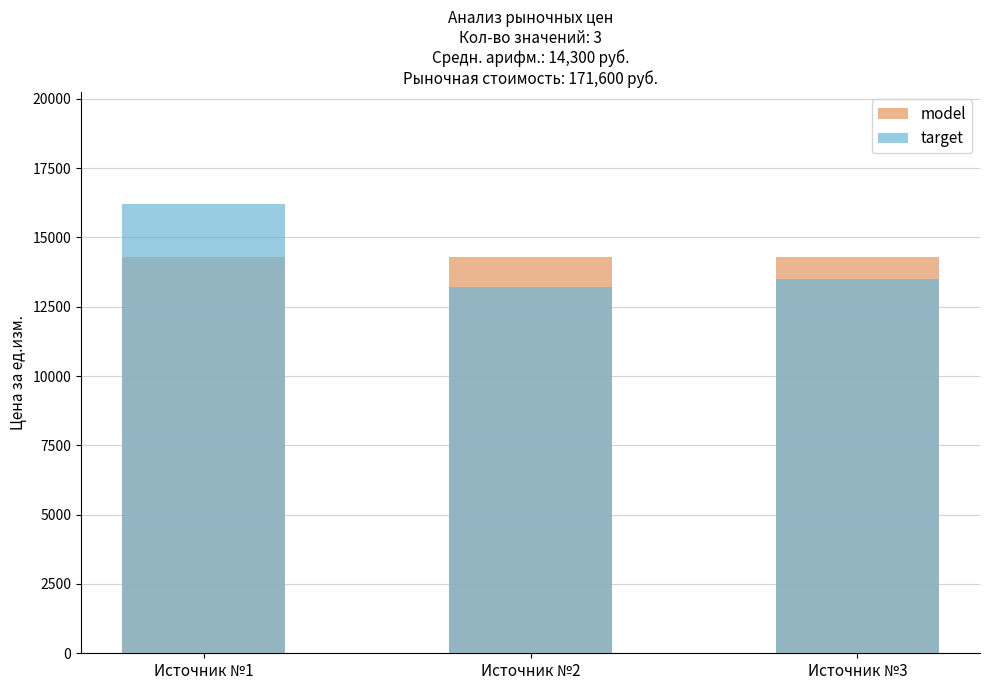

What is the difference between the highest and lowest values at Источник №1?

1900